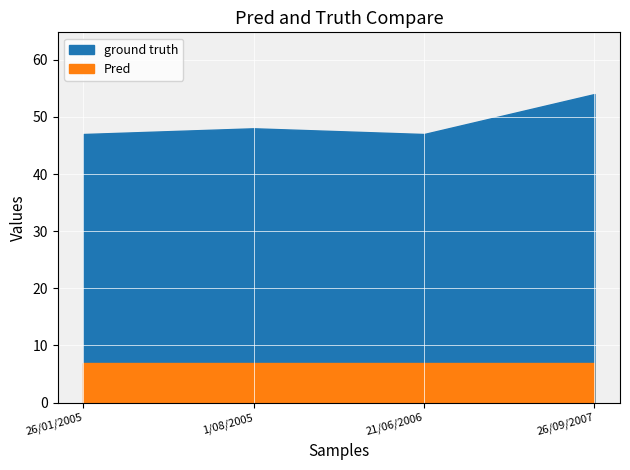

Reading left to right, extract all data points from this chart.

pages: 47	48	47	54
rating: 7	7	7	7